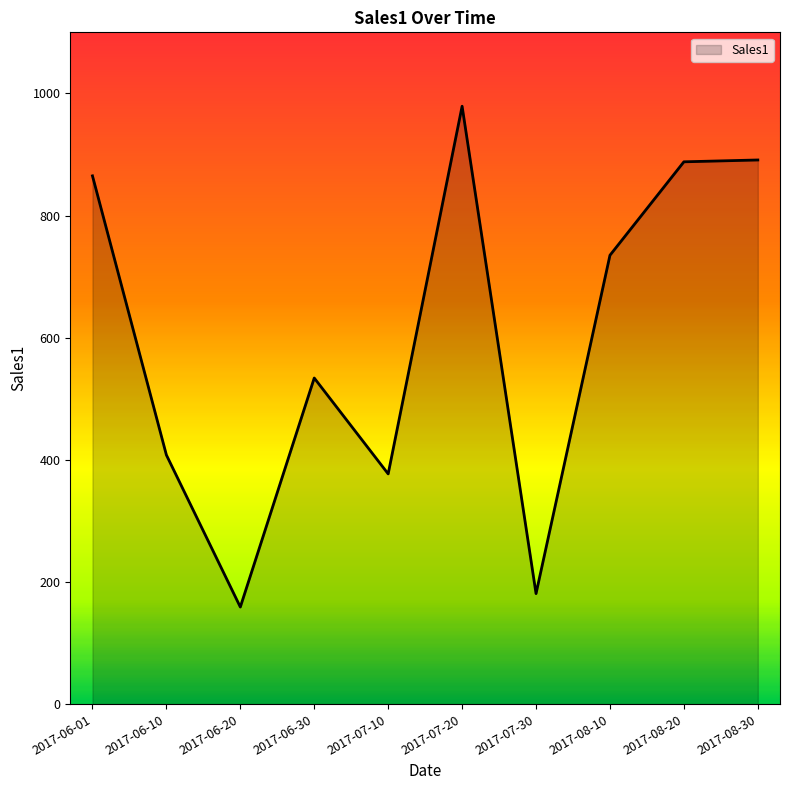

Which label corresponds to the smallest value in the chart?

2017-06-20